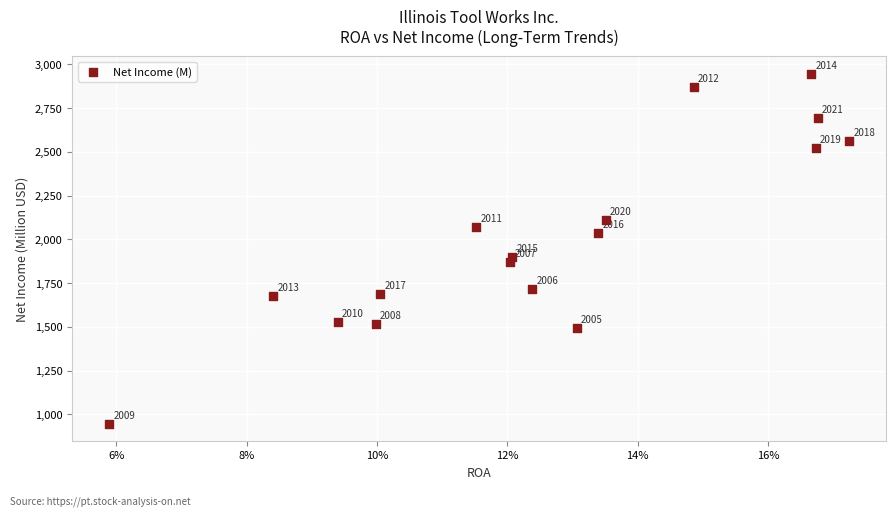

What Y value in the scatter plot is closest to 1946?

1899